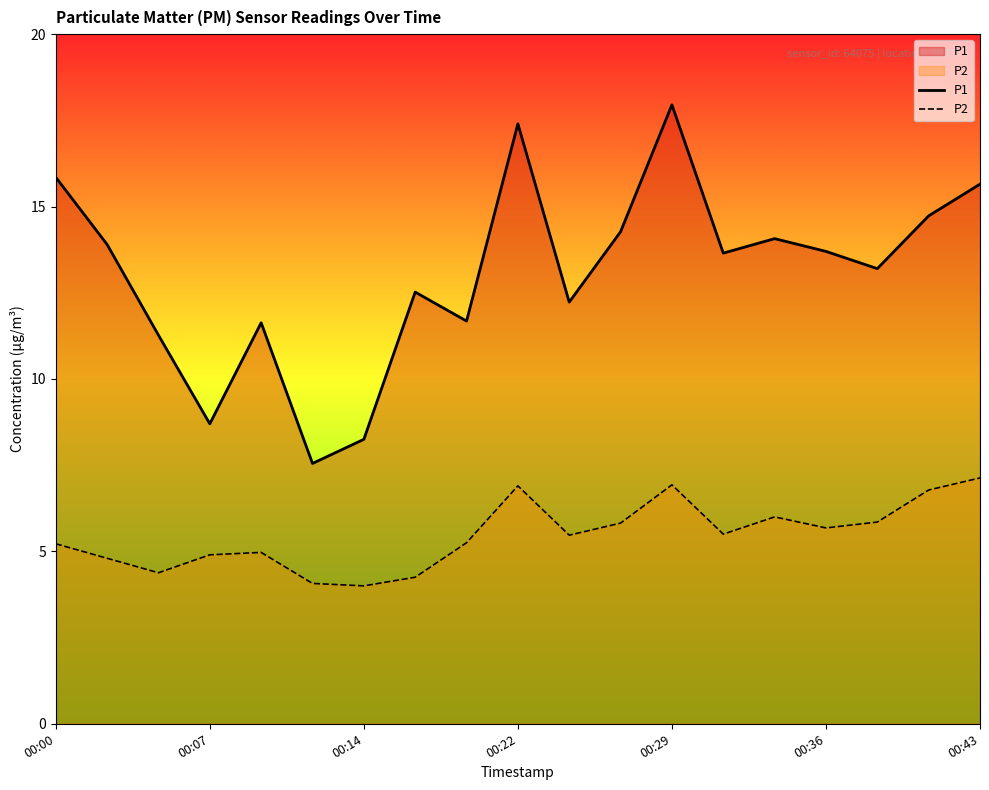

Rank the series at 11 from highest to lowest value.

P1, P2